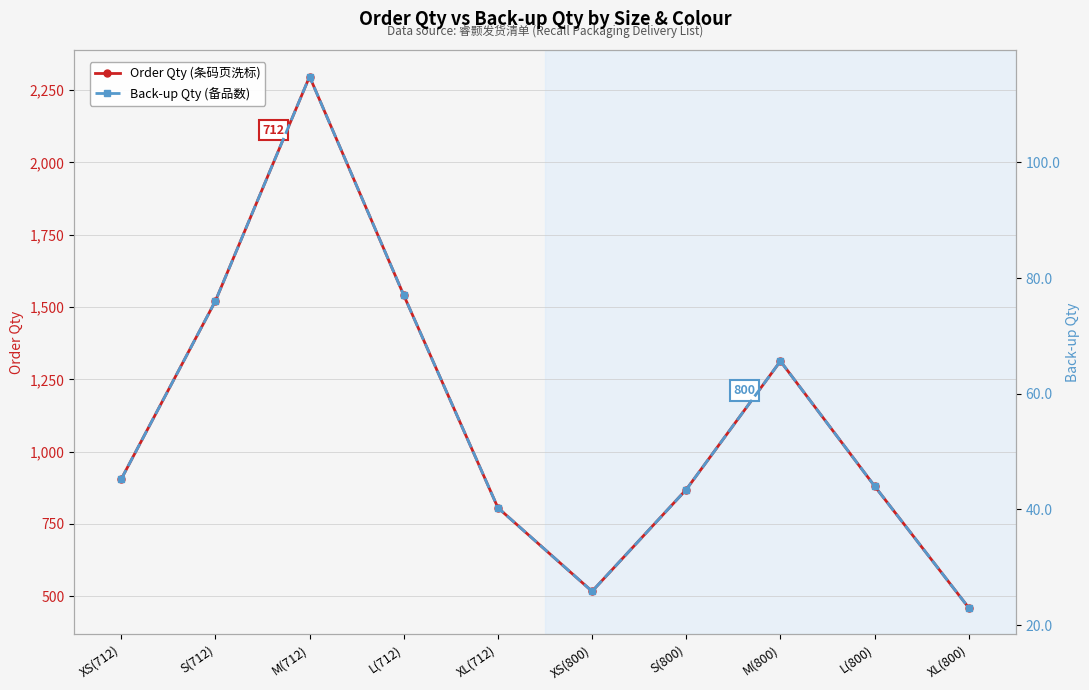

Reading right to left, extract all data points from this chart.

Order Qty (条码页洗标): XL(800)=460.0	L(800)=881.0	M(800)=1313.0	S(800)=869.0	XS(800)=517.0	XL(712)=806.0	L(712)=1541.0	M(712)=2297.0	S(712)=1521.0	XS(712)=905.0
Back-up Qty (备品数): XL(800)=23.0	L(800)=44.0	M(800)=65.7	S(800)=43.5	XS(800)=25.9	XL(712)=40.3	L(712)=77.0	M(712)=114.8	S(712)=76.0	XS(712)=45.2